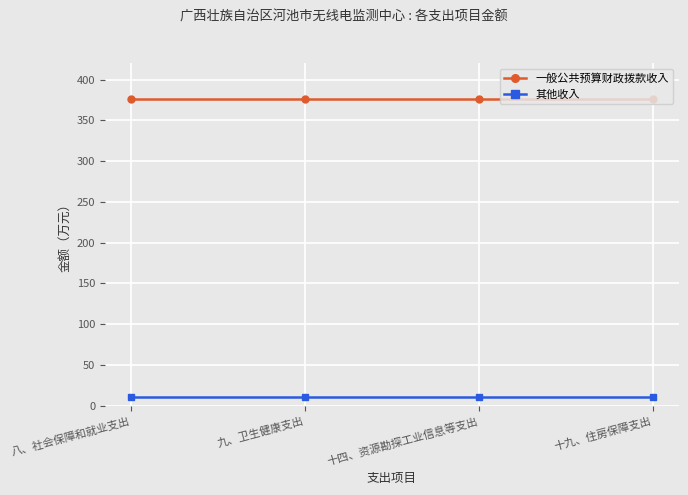

Does the chart display data point markers on the line(s)?

Yes